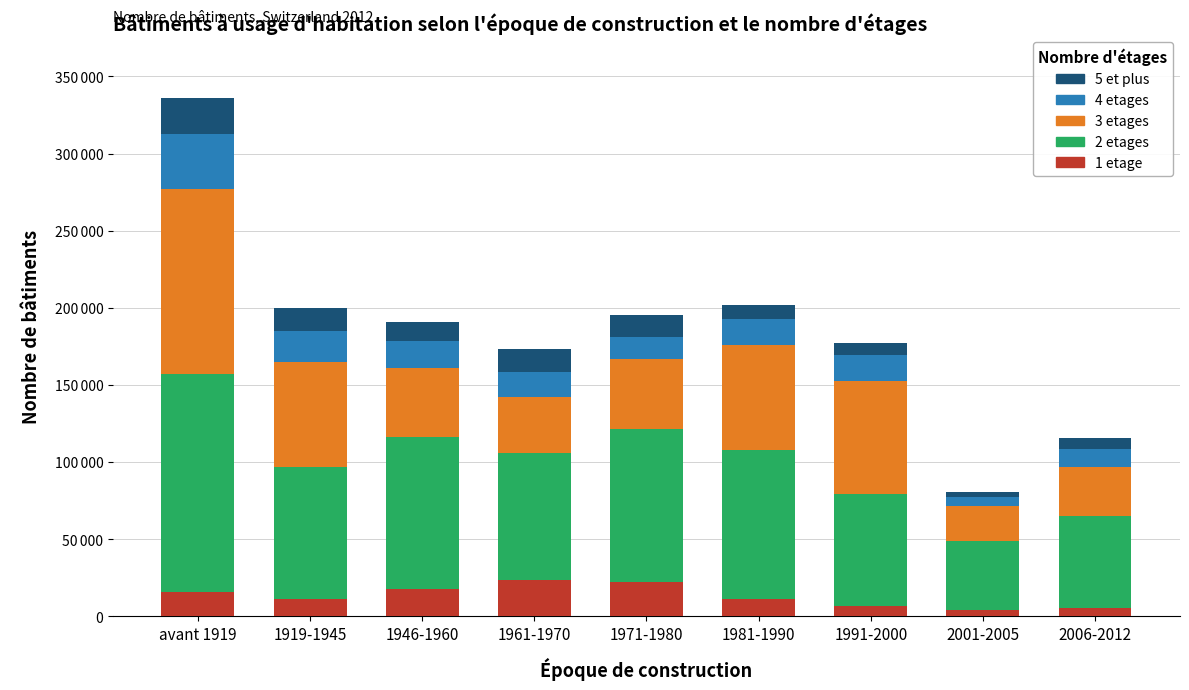

Are the bars horizontal?

No